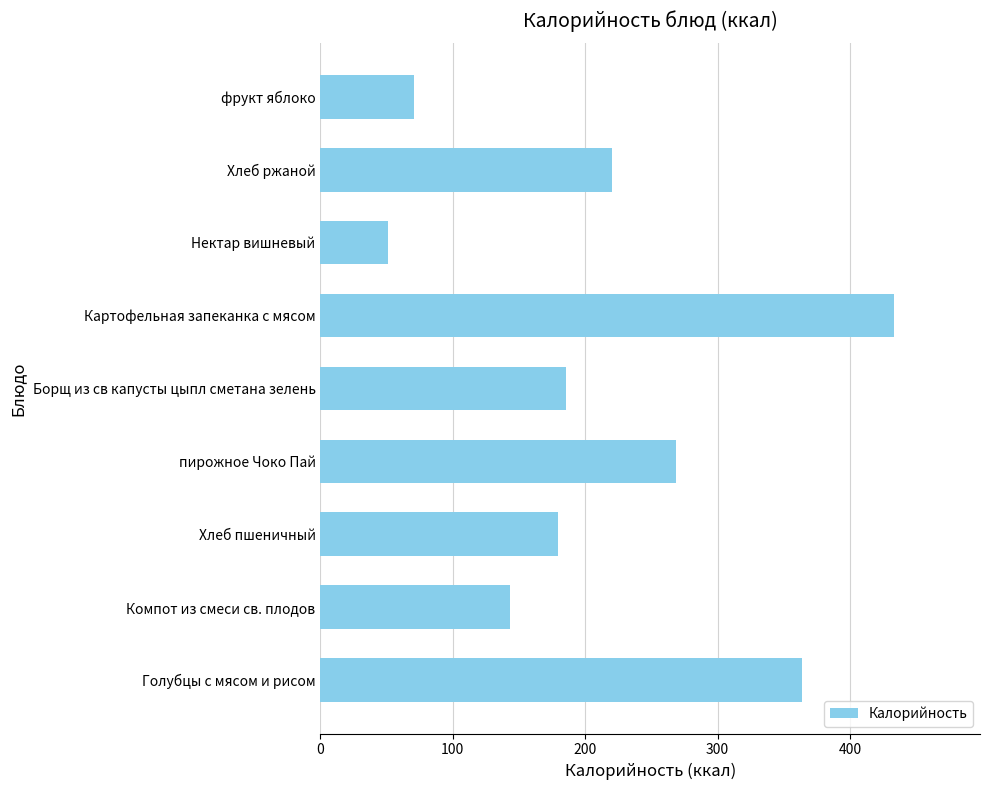

What is the approximate value at пирожное Чоко Пай?

269.0